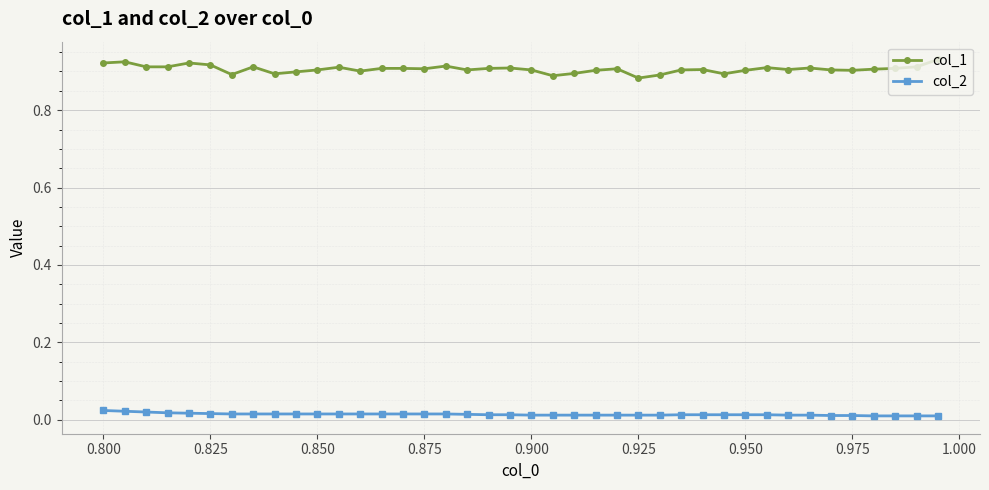

Which series has the widest spread of values?

col_1